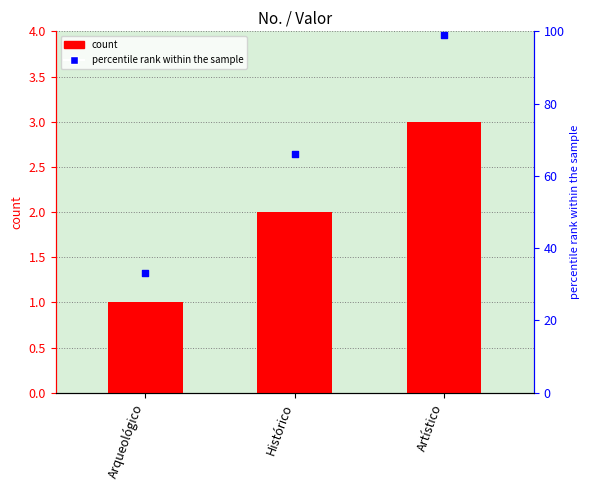

Which series has the widest spread of Y values?

percentile rank within the sample